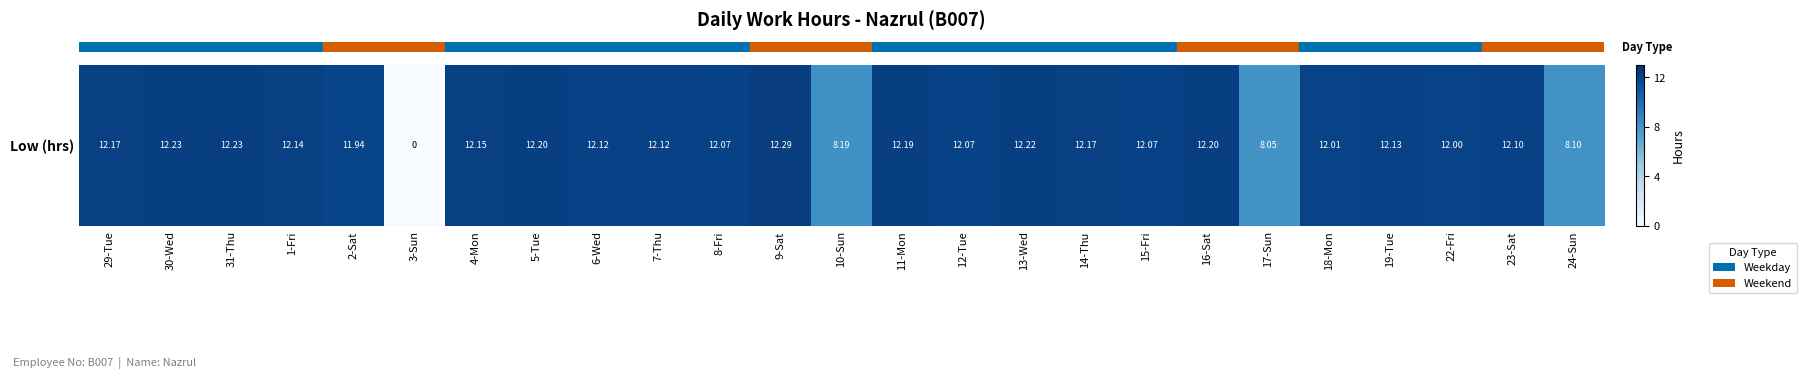

True or false: the data shows 12.2 at 30-Wed.

True